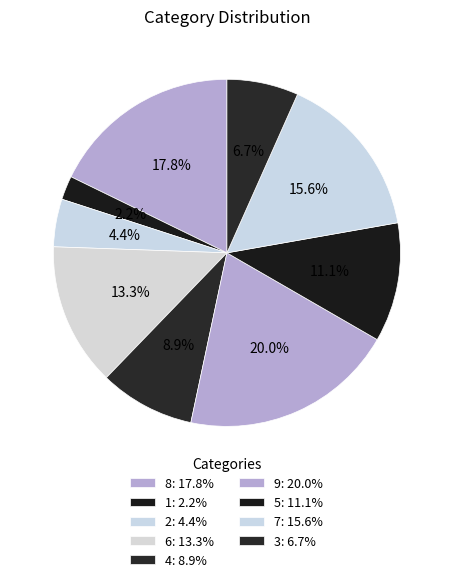

Is there any slice that represents more than half of the pie?

No